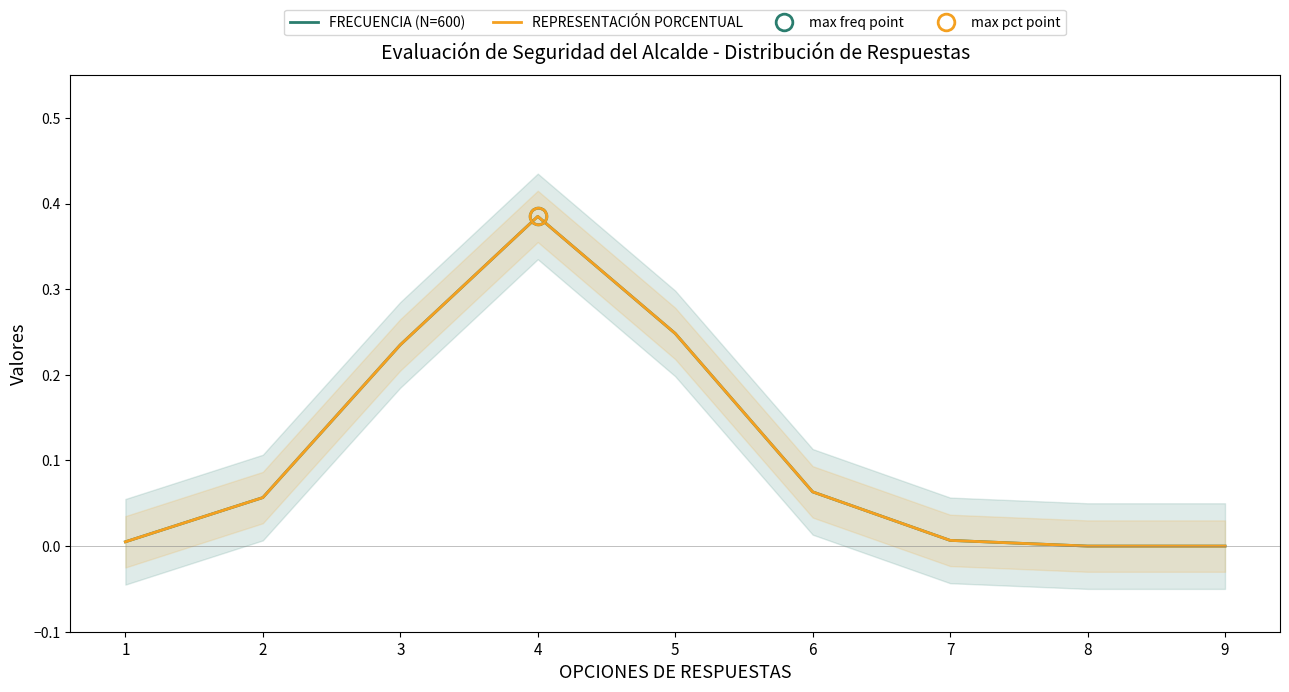

How many values in the REPRESENTACIÓN PORCENTUAL series exceed 0?

7